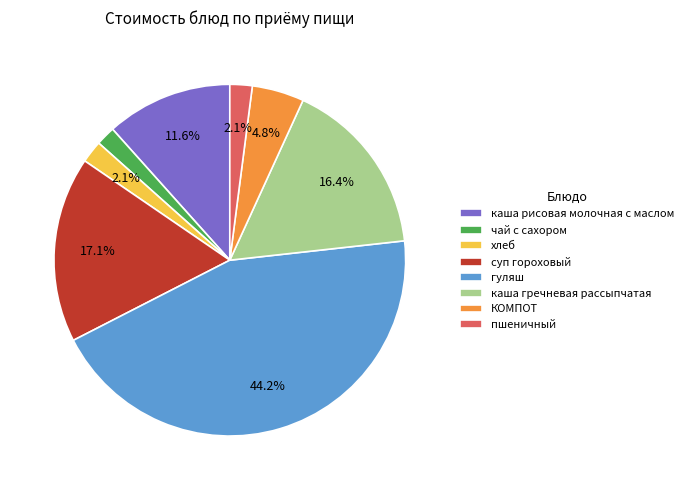

Combined, do КОМПОТ and каша гречневая рассыпчатая account for over 50%?

No